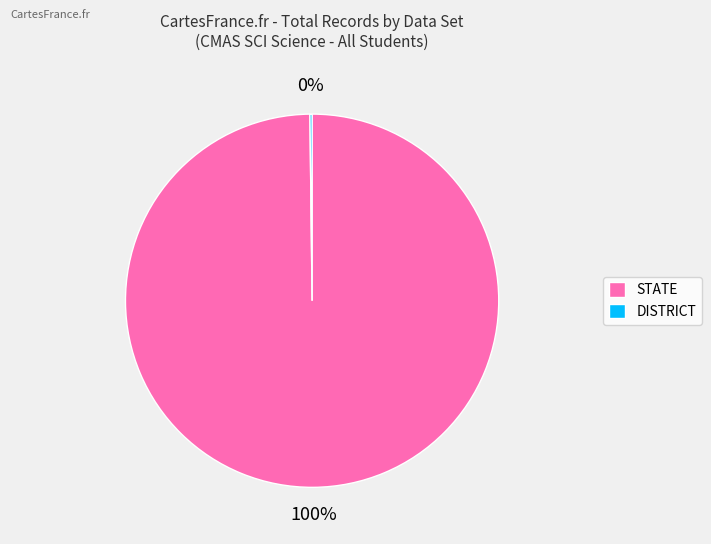

To the nearest percent, what is the average slice percentage?

50%